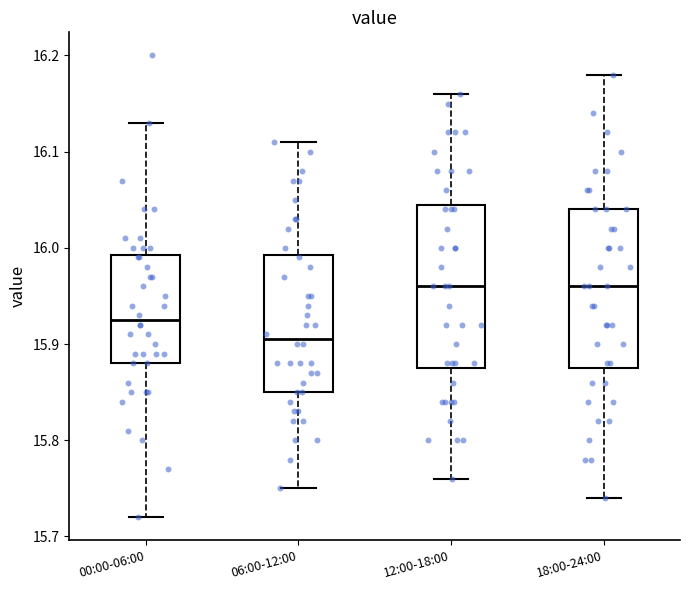

Where does the lower whisker of the box for 06:00-12:00 end on the y-axis? The values are not printed on the chart, so give them approximately, as read against the axis.

15.75